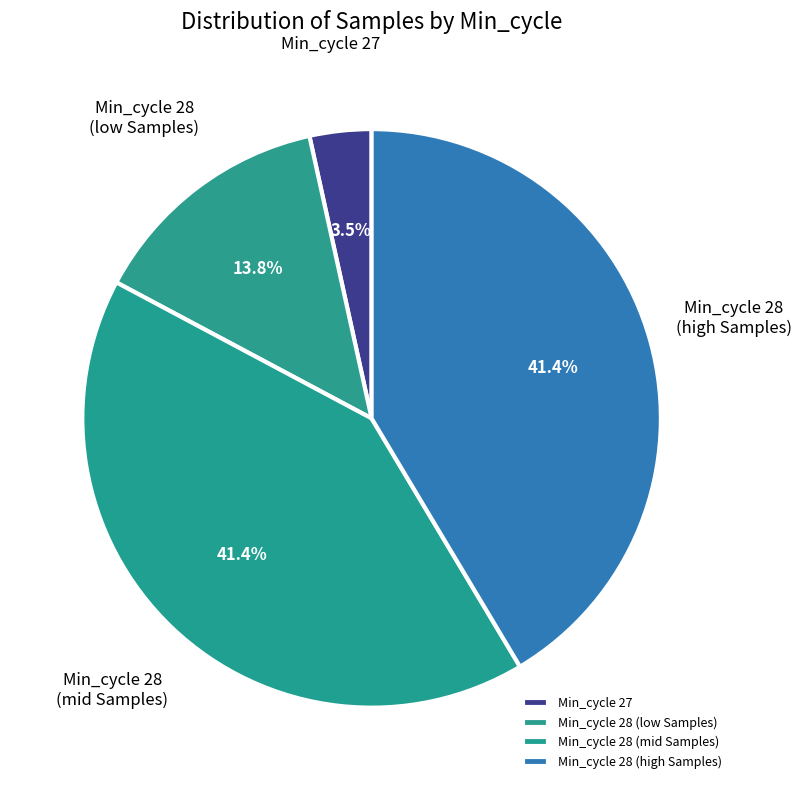

How many segments does this pie chart have?

4